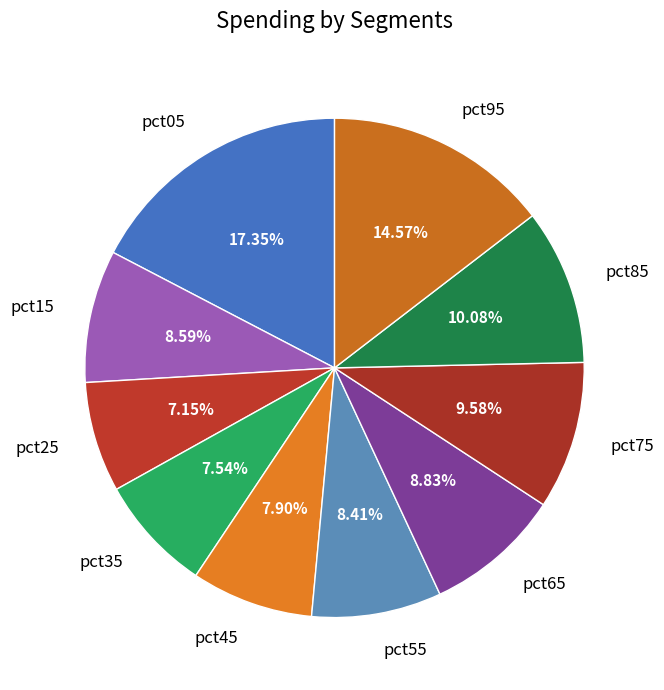

How many segments does this pie chart have?

10